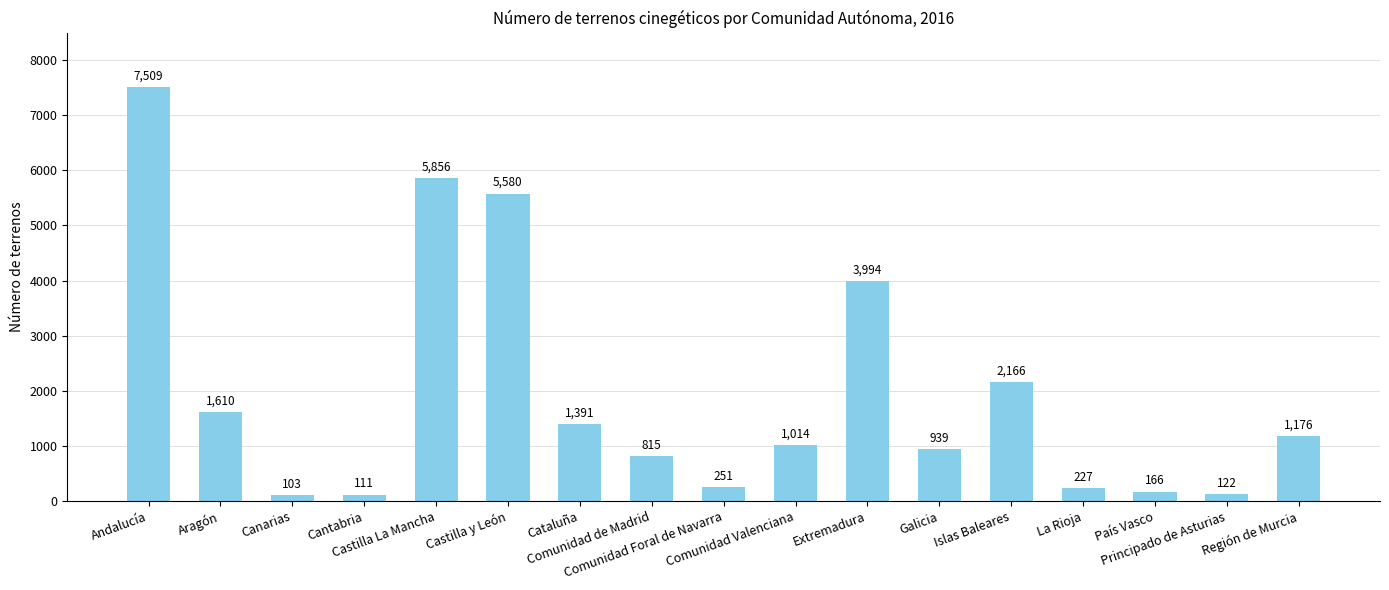

Is it true that the value at Canarias is 103?

True